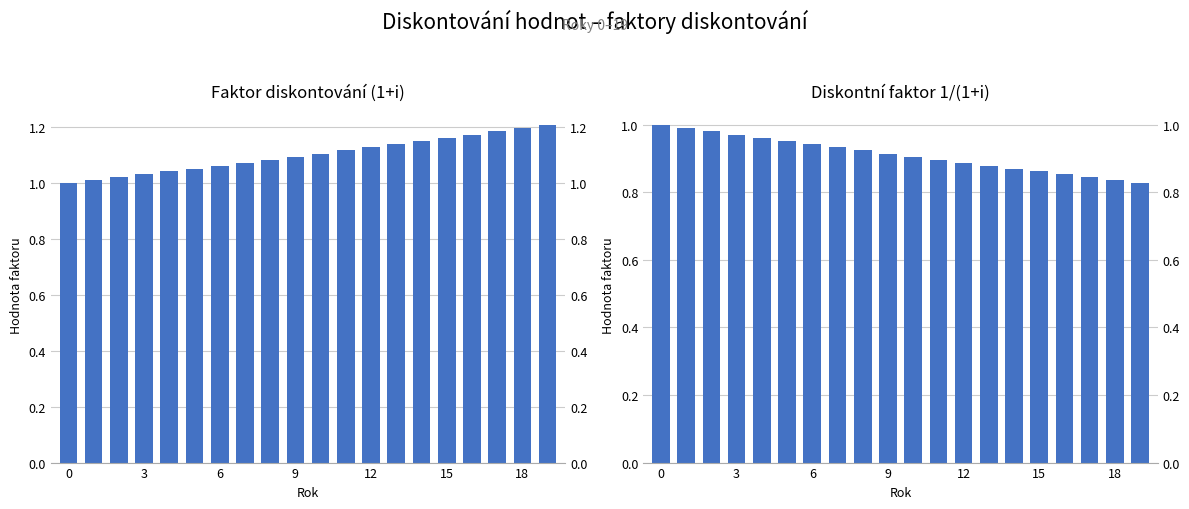

Between 6 and 14, which series saw the biggest shift?

Faktor diskontování (1+i)